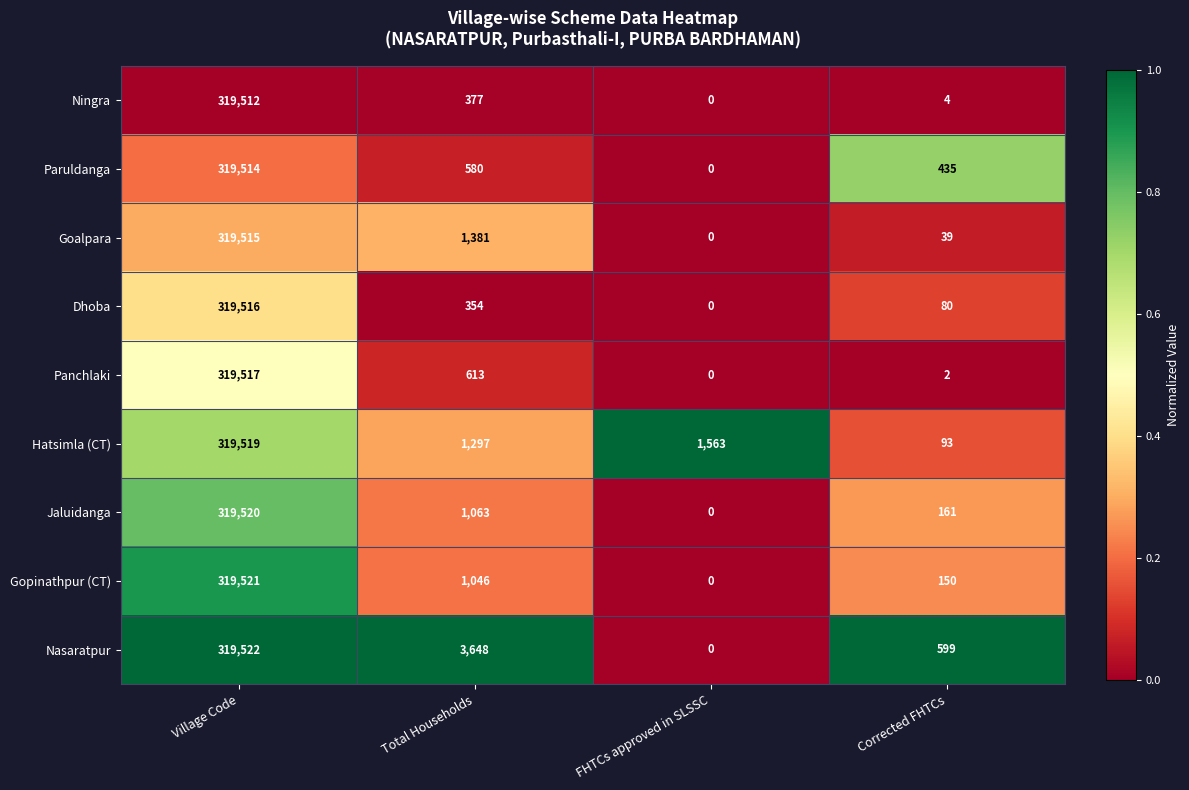

Between Village Code and FHTCs approved in SLSSC, which series saw the biggest shift?

Nasaratpur